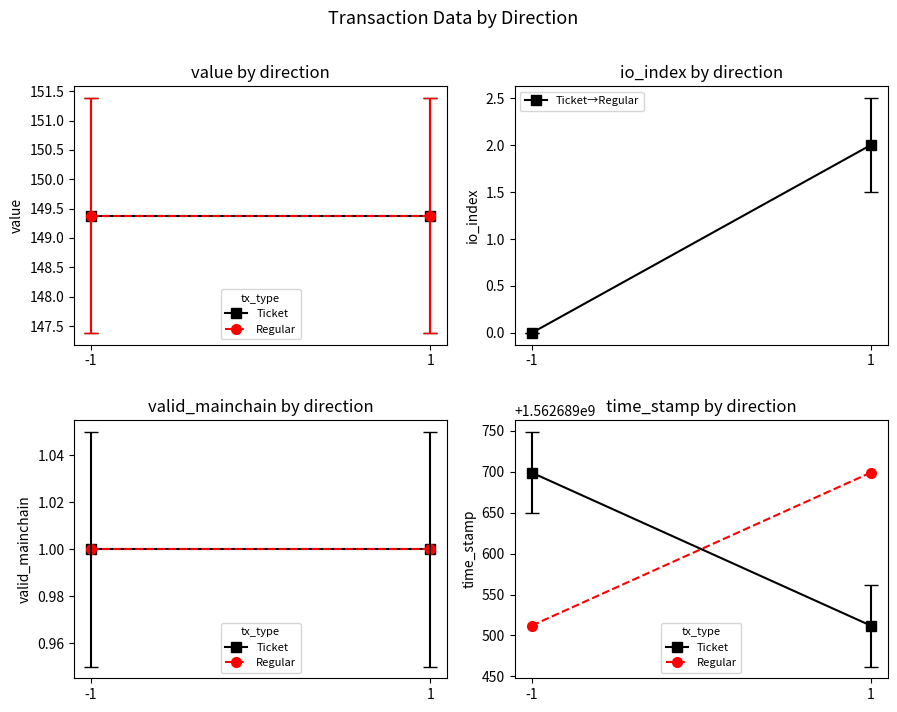

Reading left to right, extract all data points from this chart.

Ticket: 1562689699	1562689512
Regular: 1562689512	1562689699
Ticket→Regular: 0	2